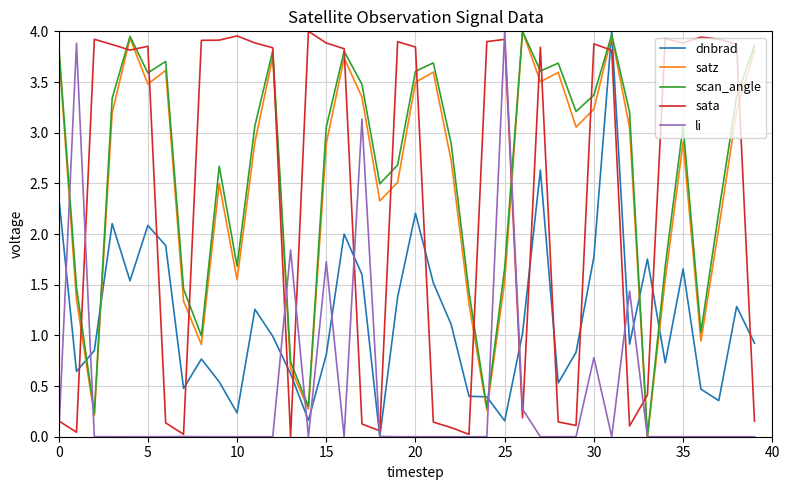

In sata, how many points are lower than both neighbors (excluding endpoints)?

10